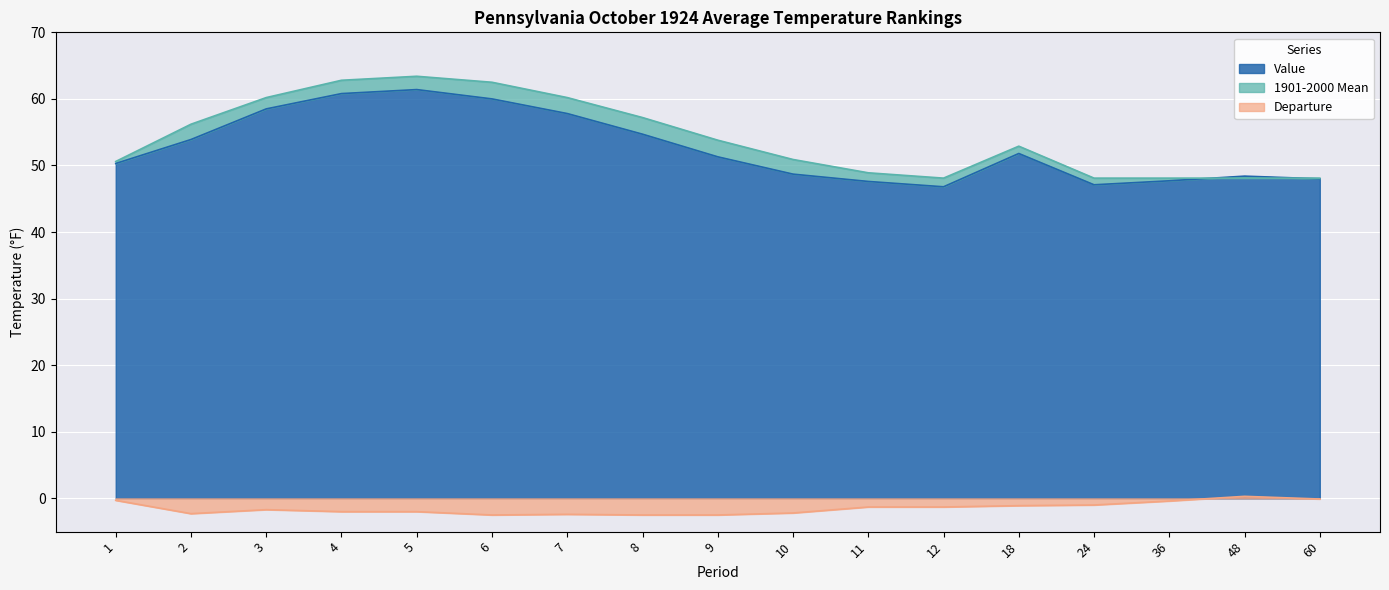

At 6, list the series in order from largest to smallest.

1901-2000 Mean, Value, Departure